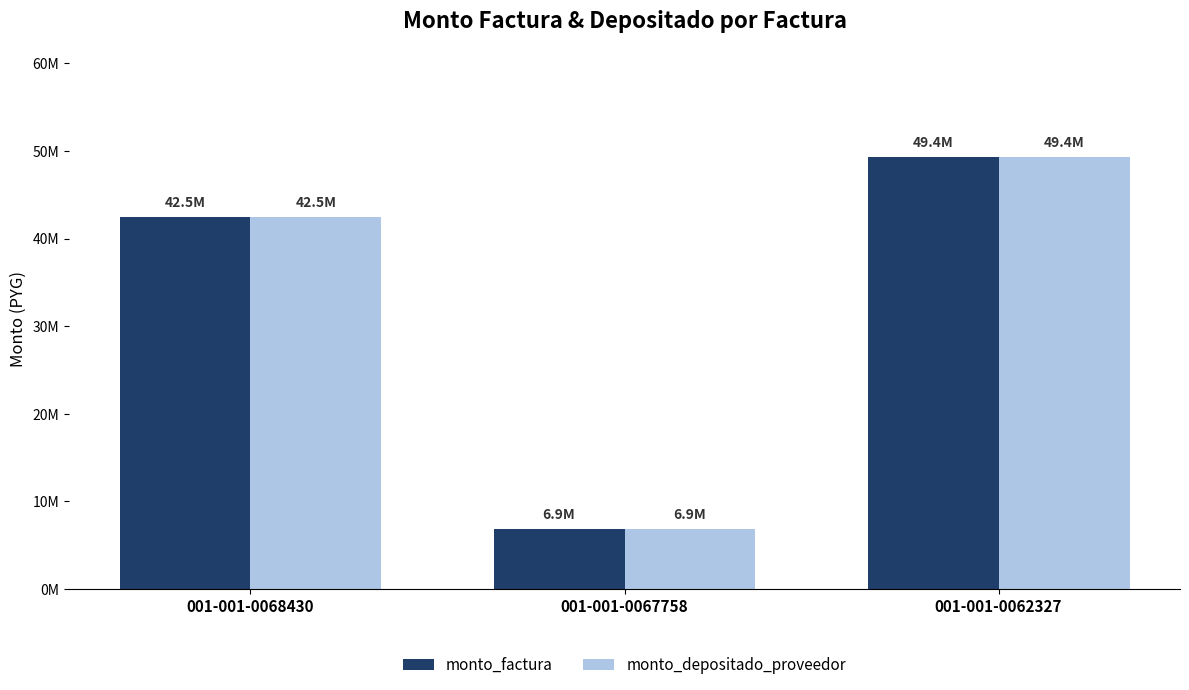

Reading left to right, transcribe all the data shown in this chart.

monto_factura: 001-001-0068430=42450000	001-001-0067758=6900000	001-001-0062327=49350000
monto_depositado_proveedor: 001-001-0068430=42450000	001-001-0067758=6900000	001-001-0062327=49350000